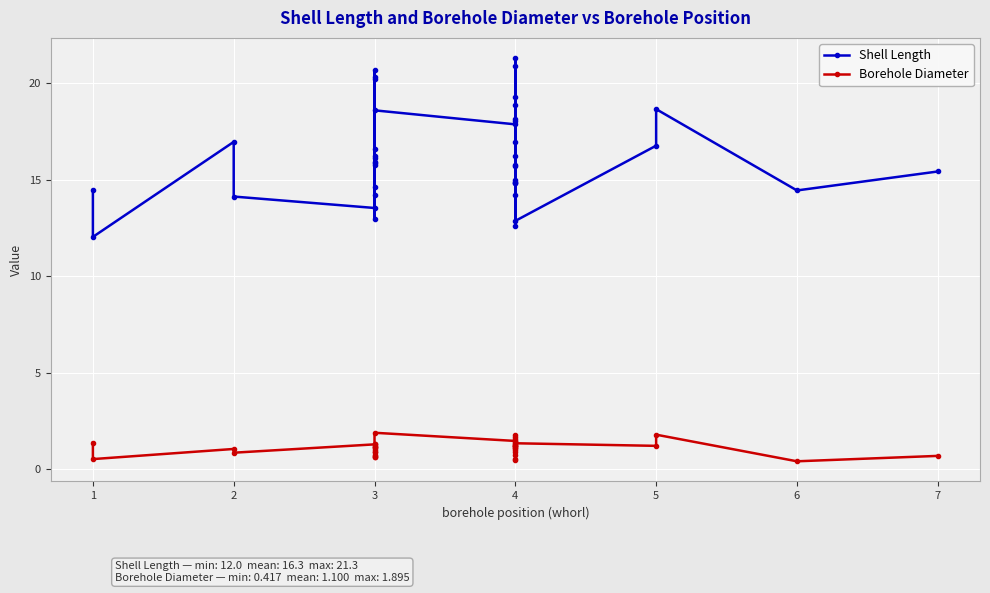

True or false: Borehole Diameter has more than 1 points higher than both neighbors.

True